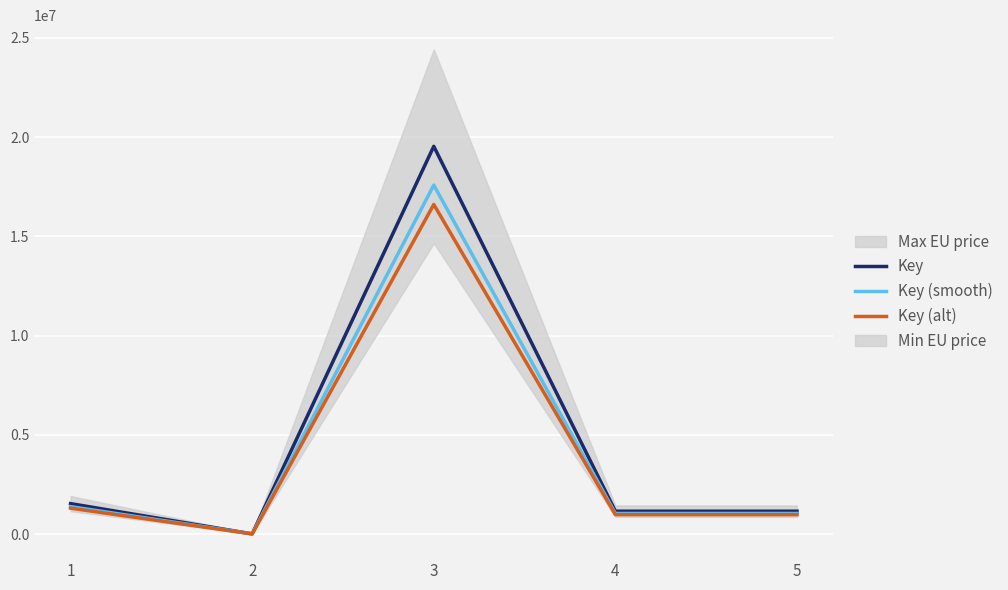

Which category has the lowest value in the Key (smooth) series?

2